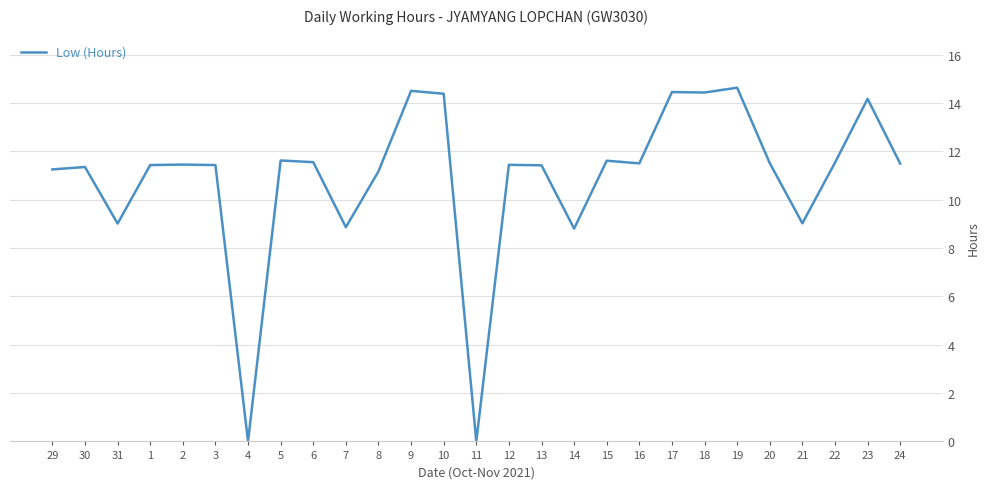

Which has a higher value, 11 or 5?

5